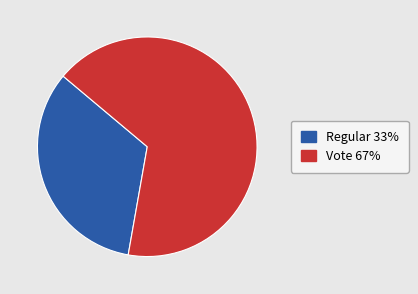

Which slice represents more than half of the pie?

Vote